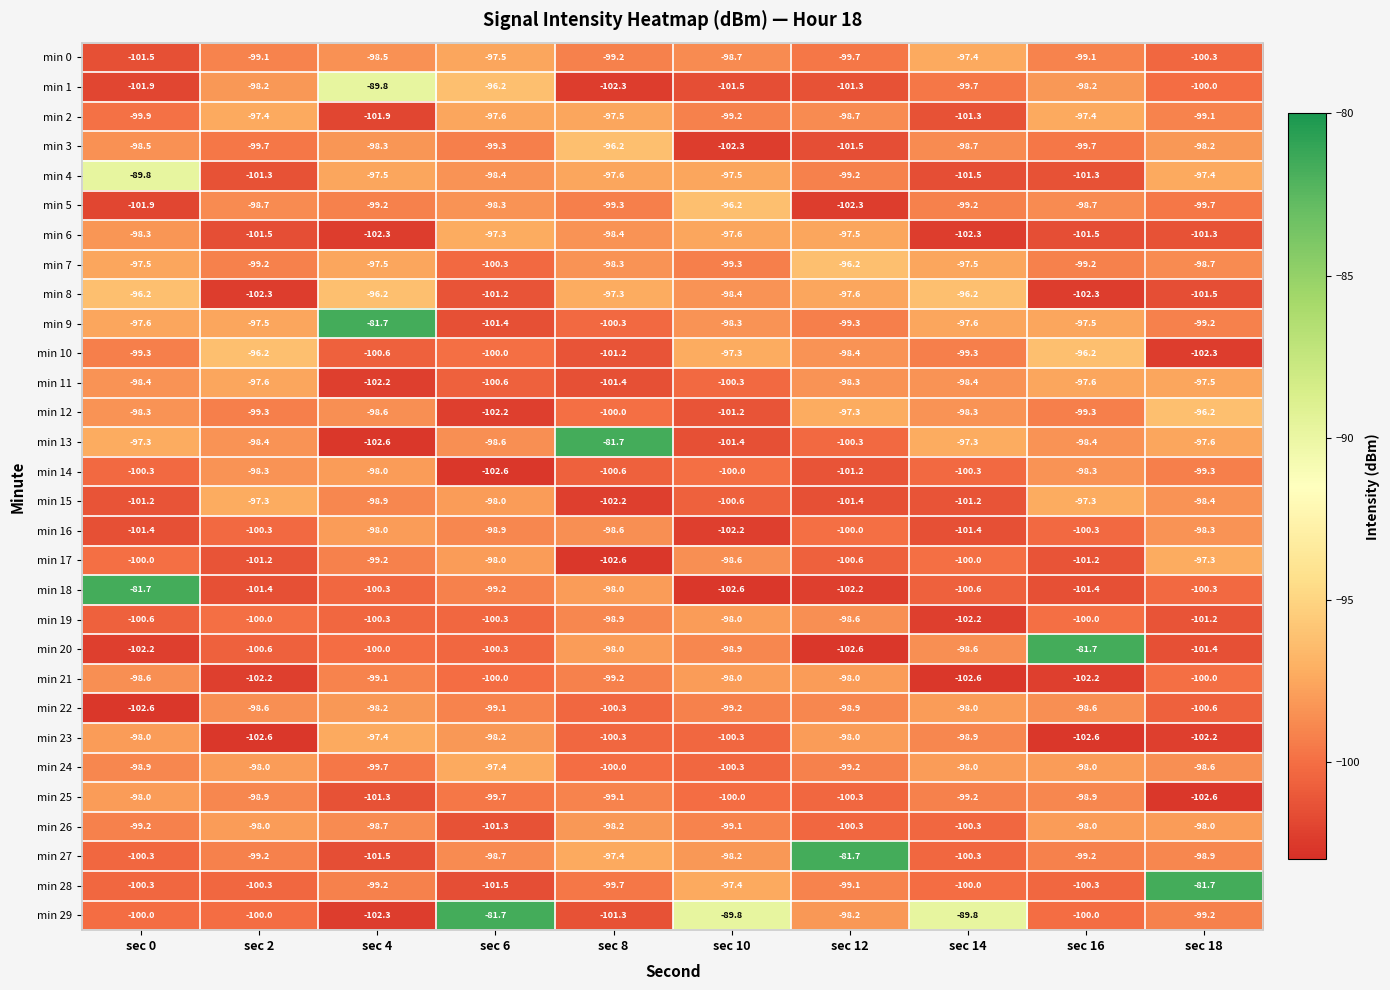

What is the highest value of the min 17 series?

-97.3